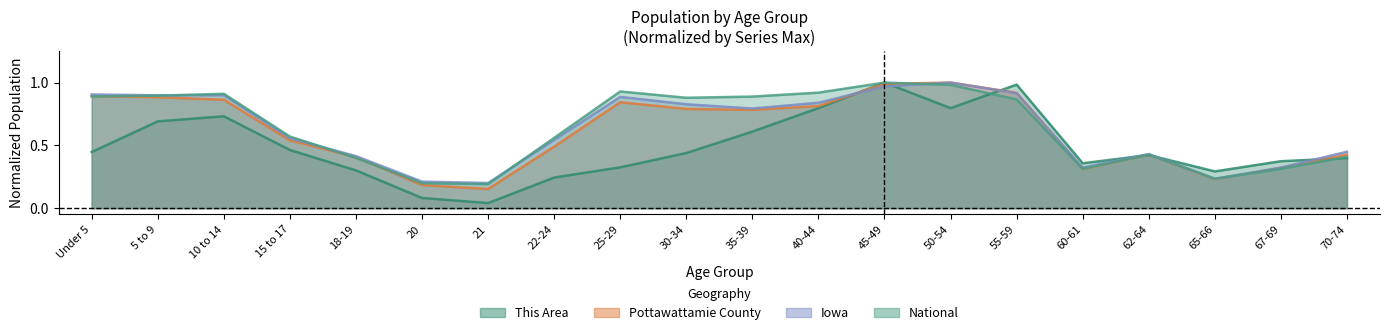

What value does the National series have at 22-24?

0.6